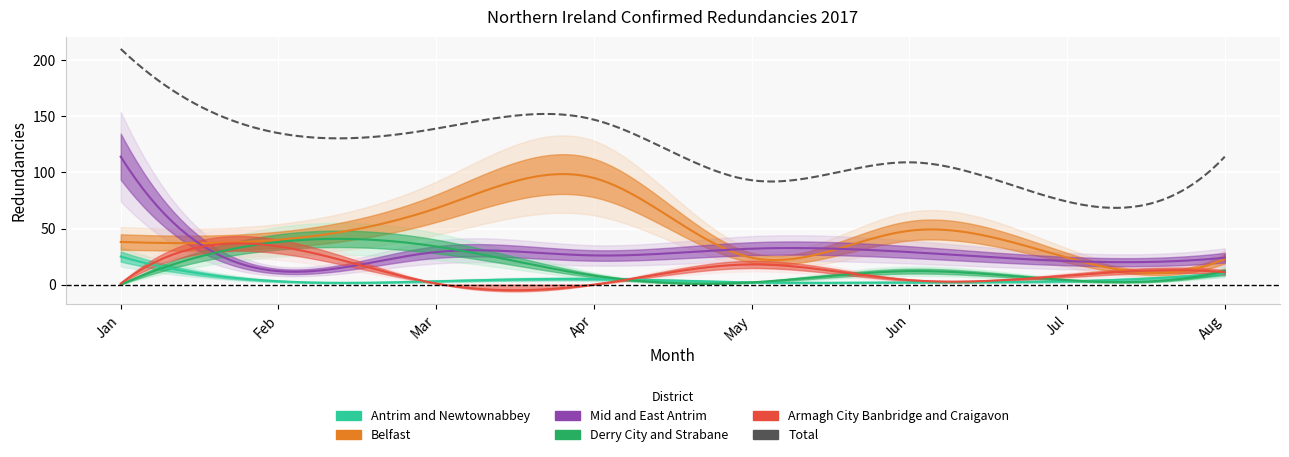

Which category has the lowest value in the Armagh City Banbridge and Craigavon series?

Apr